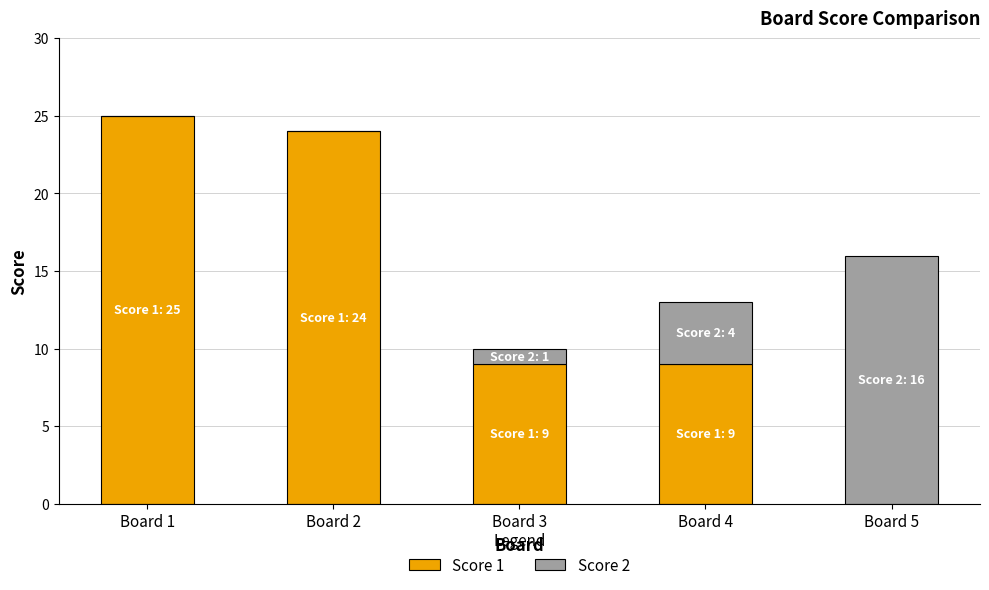

The value of Score 1 at Board 1 is 25. True or false?

True